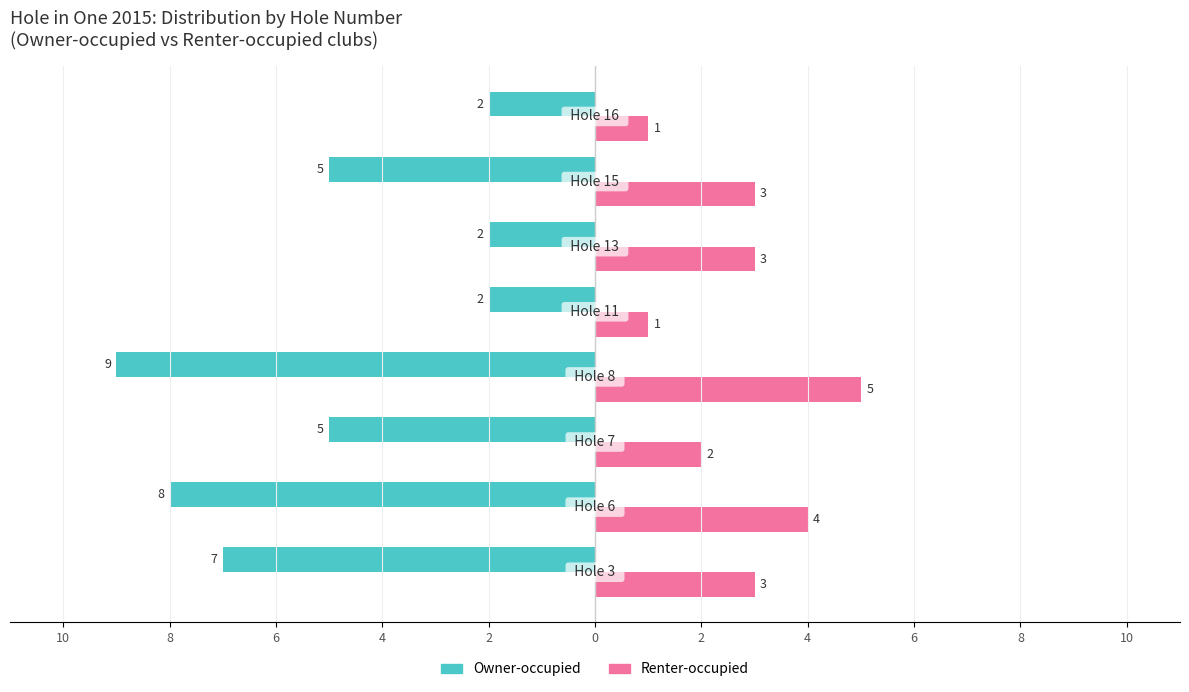

Reading right to left, extract all data points from this chart.

Owner-occupied: -2	-5	-2	-2	-9	-5	-8	-7
Renter-occupied: 1	3	3	1	5	2	4	3